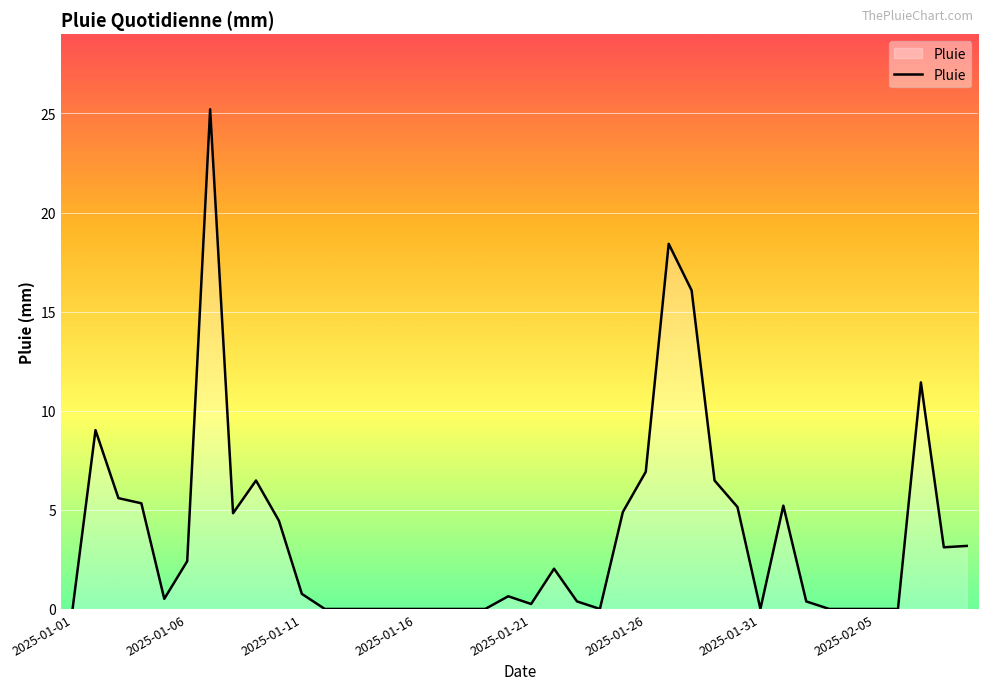

What is the greatest value displayed?

25.2